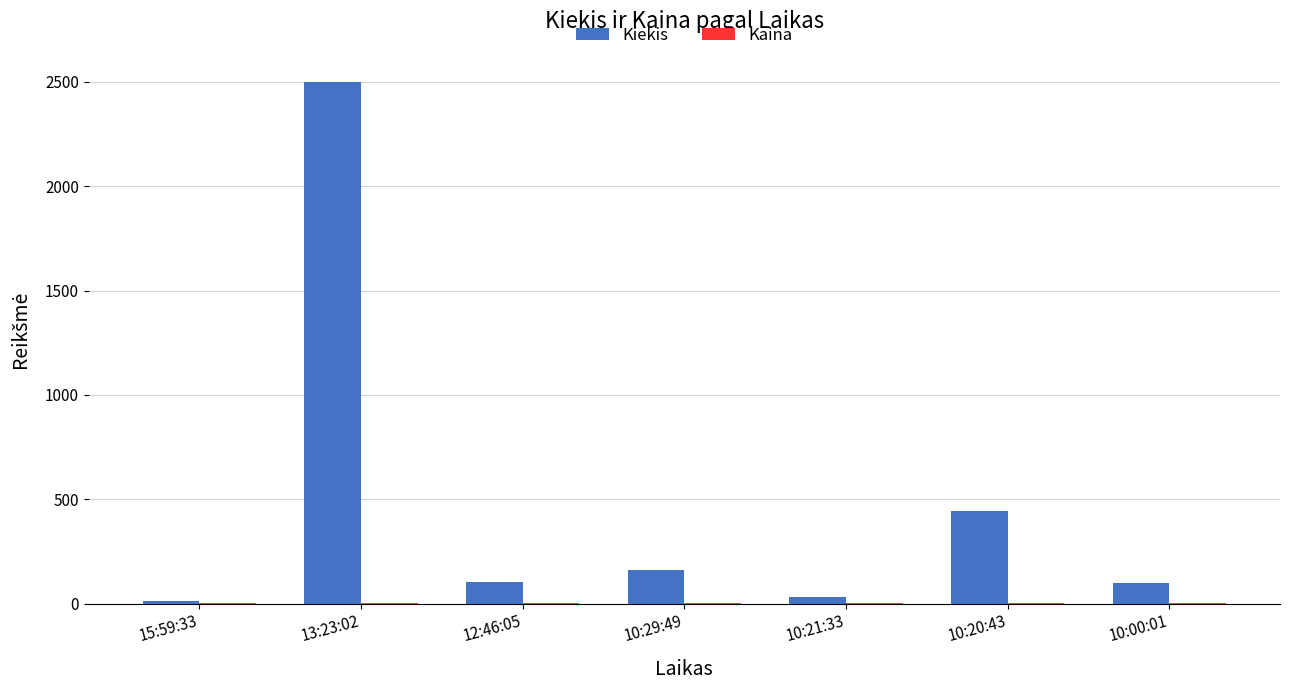

Which series changed the most between 13:23:02 and 12:46:05?

Kiekis